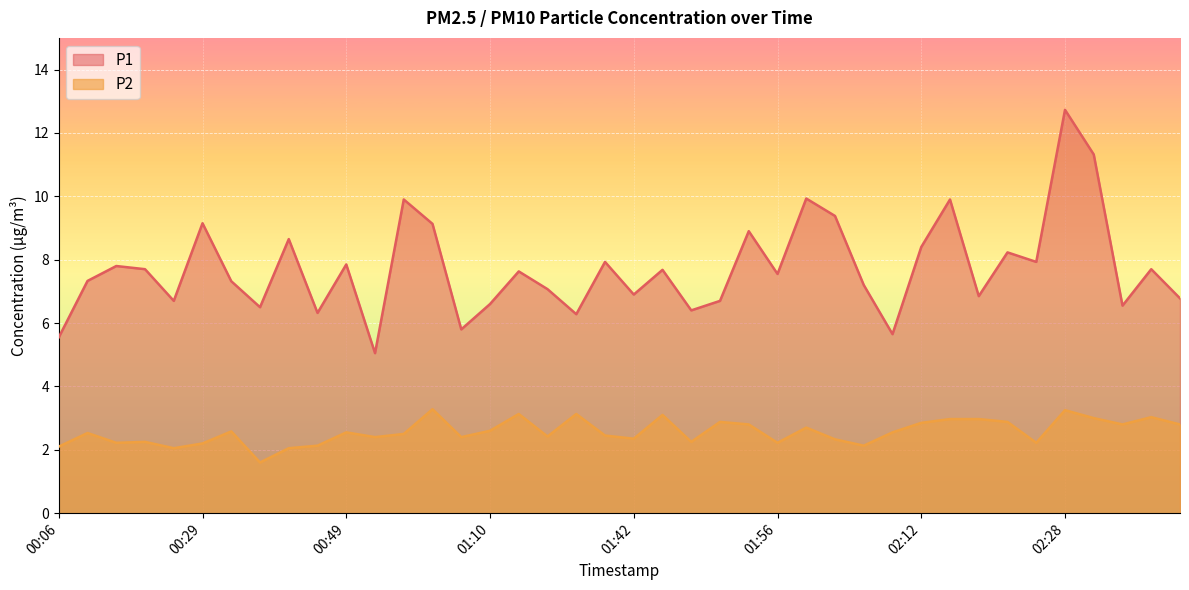

Which series changed the most between 01:19 and 01:25?

P2